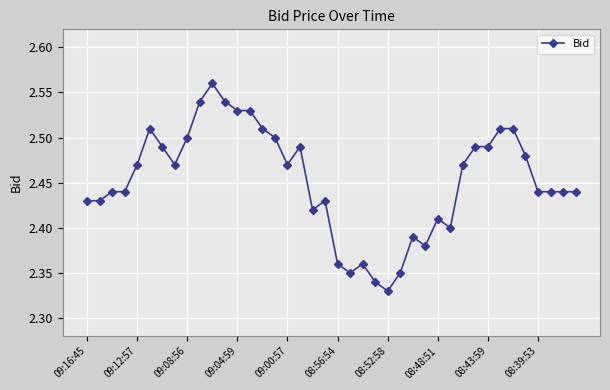

Count the values in the range 2 to 3.

40